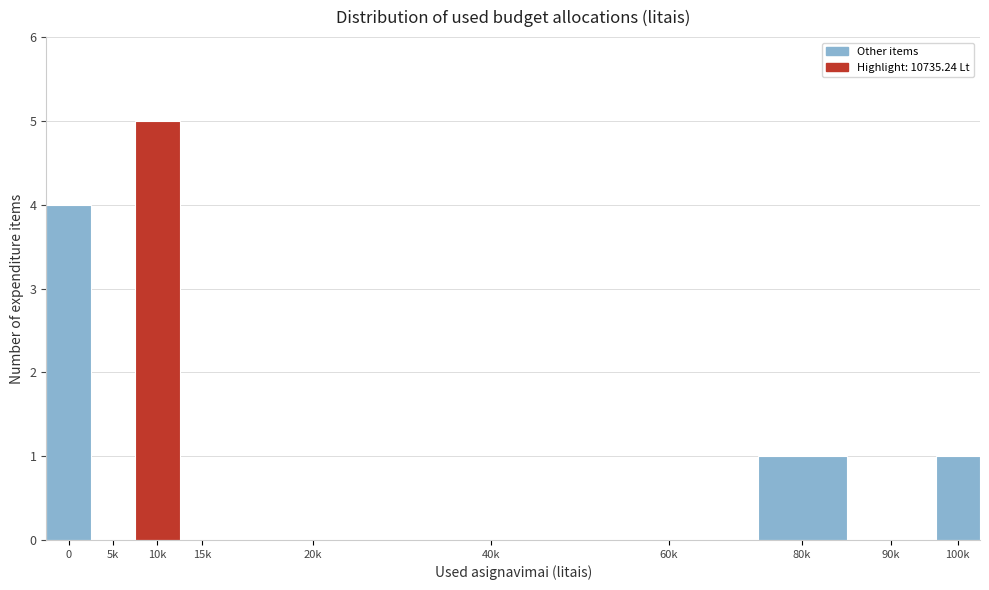

Reading left to right, what are all the values shown in this chart?

0=4	5k=0	10k=5	15k=0	20k=0	40k=0	60k=0	80k=1	90k=0	100k=1